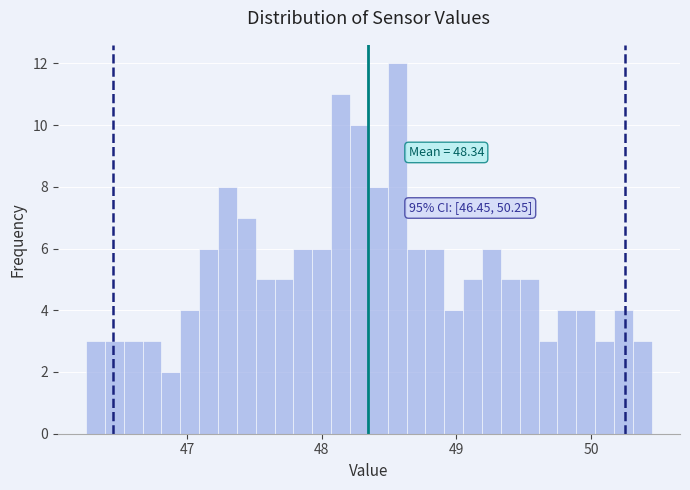

Read against the x-axis, roughly where is the centre of the tallest bar?

48.6